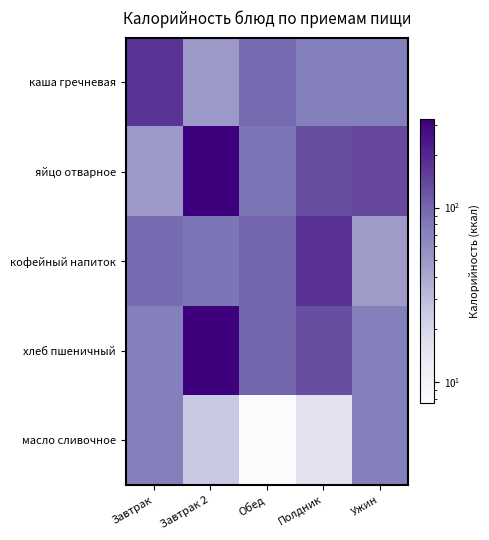

At which category is the sum across all series the highest?

Завтрак 2